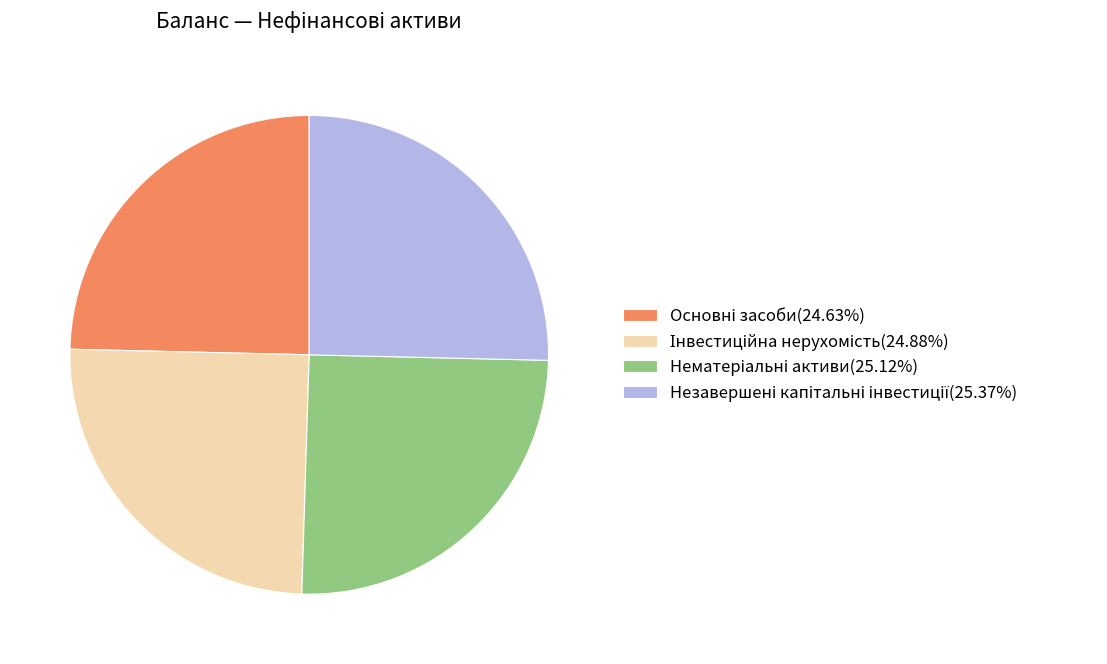

Is there a majority slice in this chart?

No